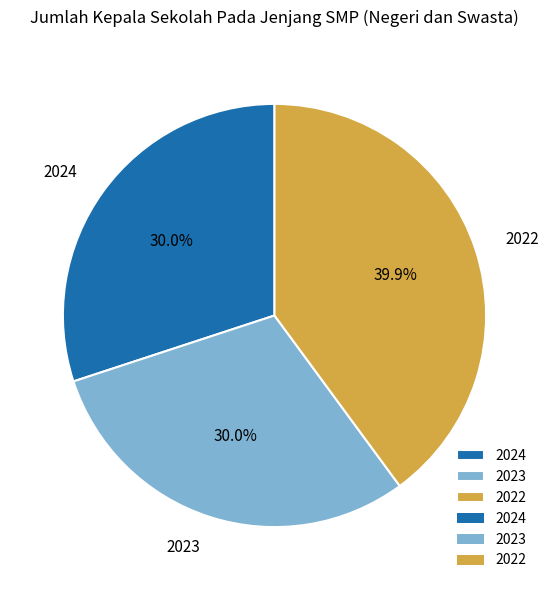

To the nearest percent, what percentage of the pie is 2022?

40%